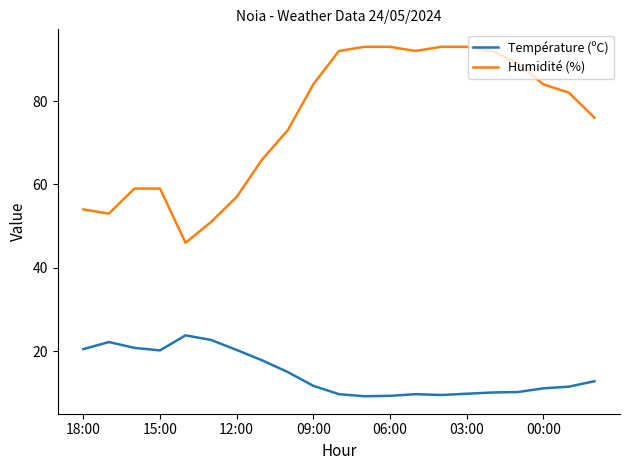

True or false: Humidité (%) and Température (ºC) intersect in this chart.

False